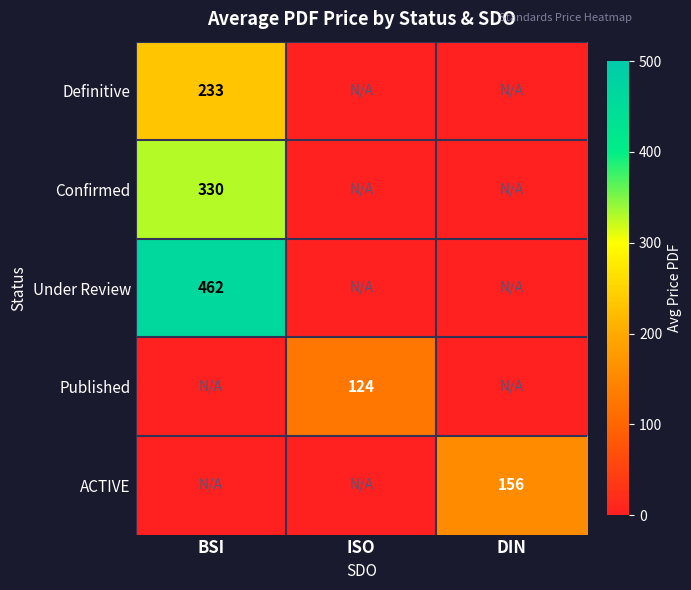

Is it true that Definitive equals 53 at BSI?

False